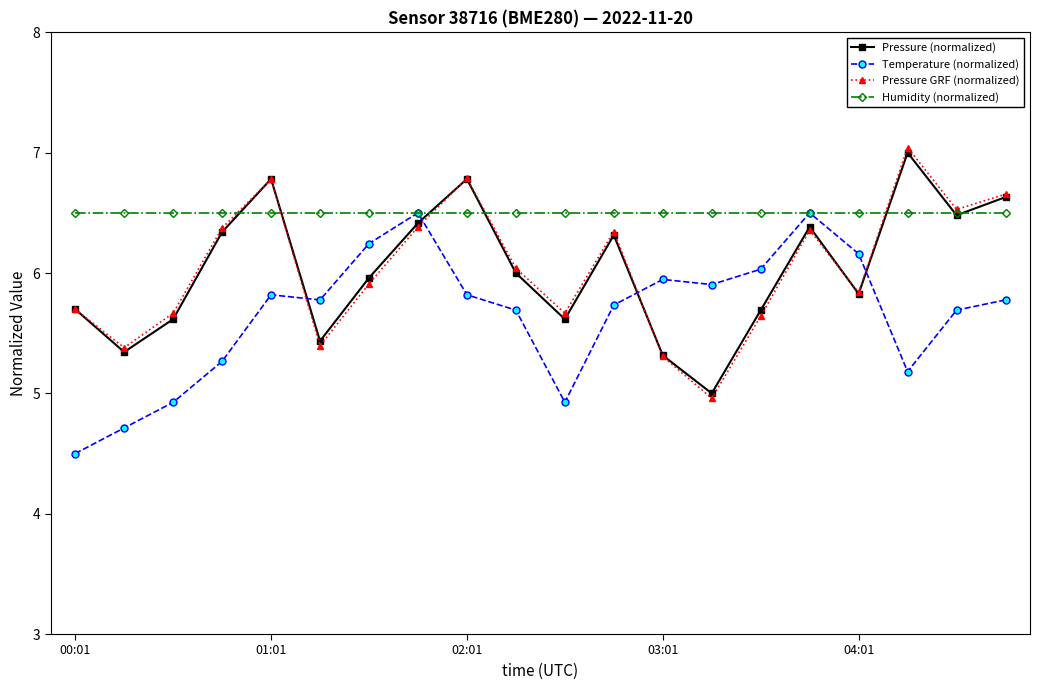

What is the minimum value for Pressure (normalized)?

5.0